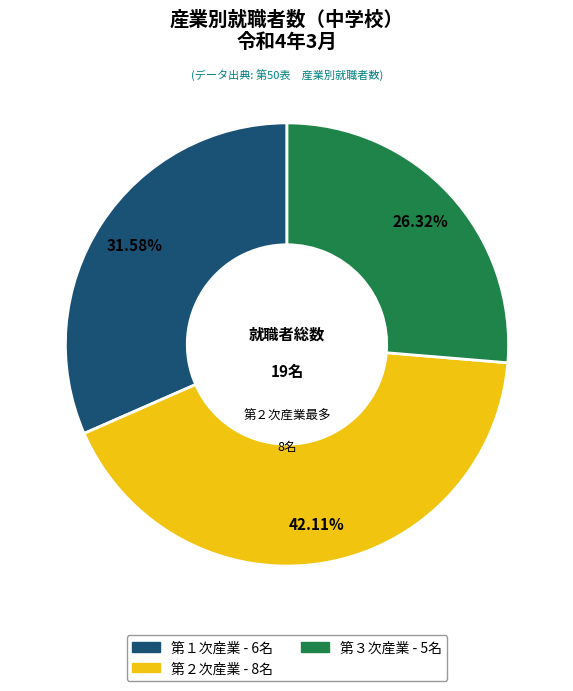

How much of the chart is everything except 第３次産業?

73.7%